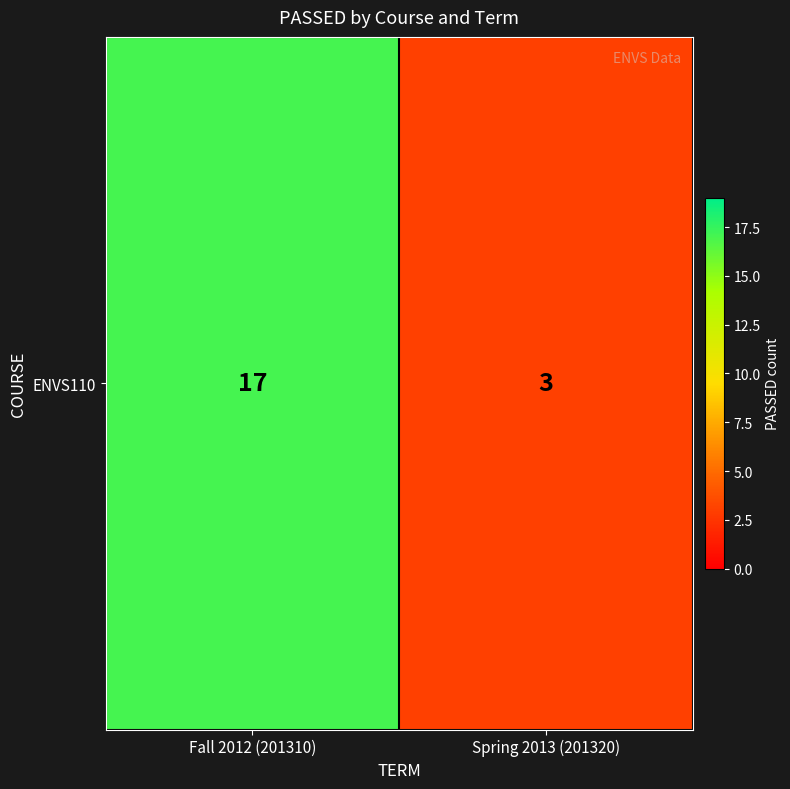

How many values are below 17?

1